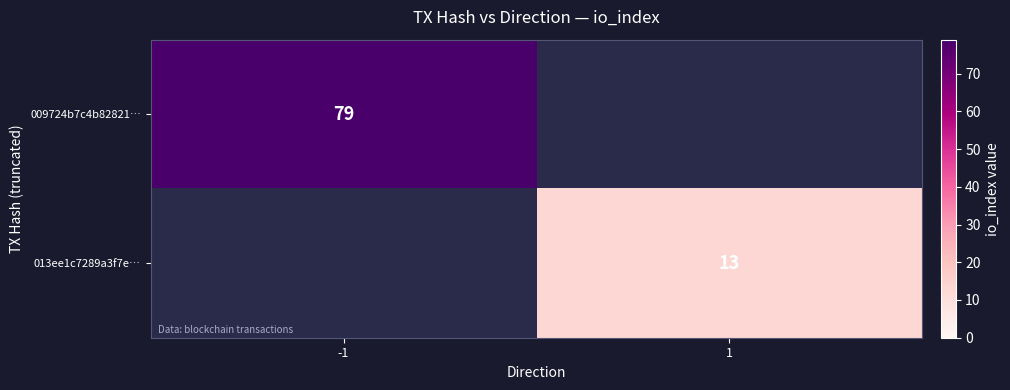

At which category is the sum across all series the highest?

-1